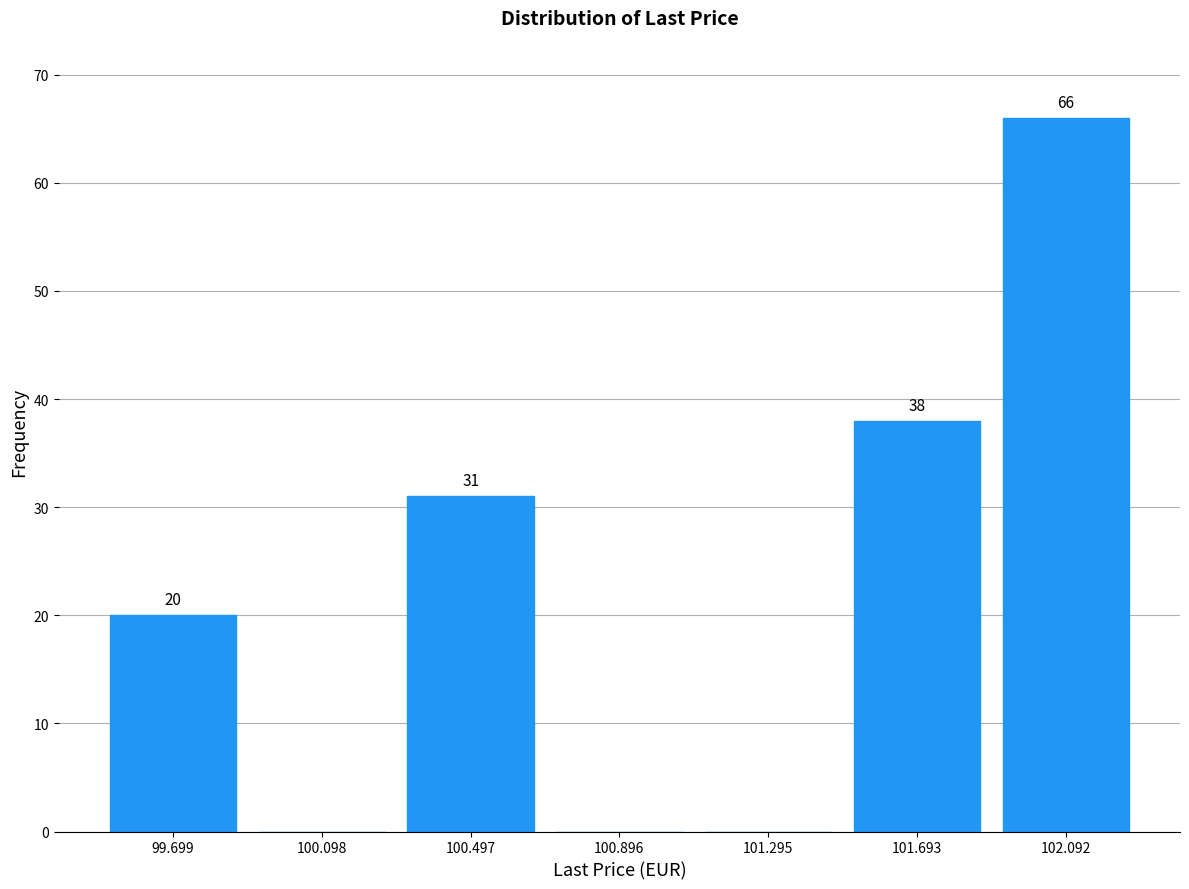

Which range on the x-axis has the tallest bar?

101.9 to 102.3